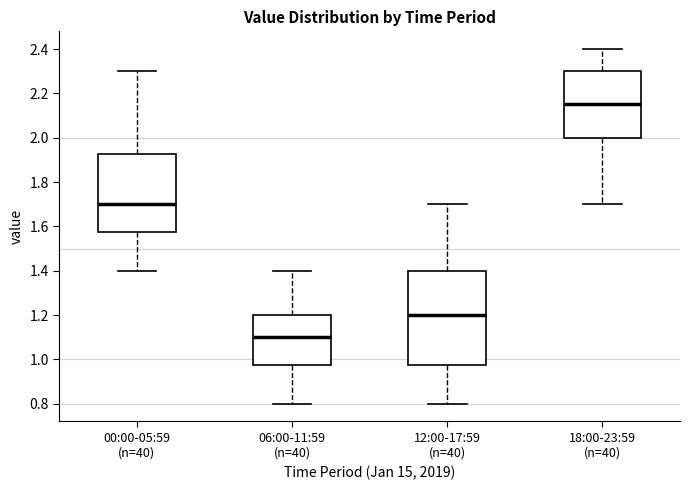

Which box's median line is the highest?

18:00-23:59 (n=40)